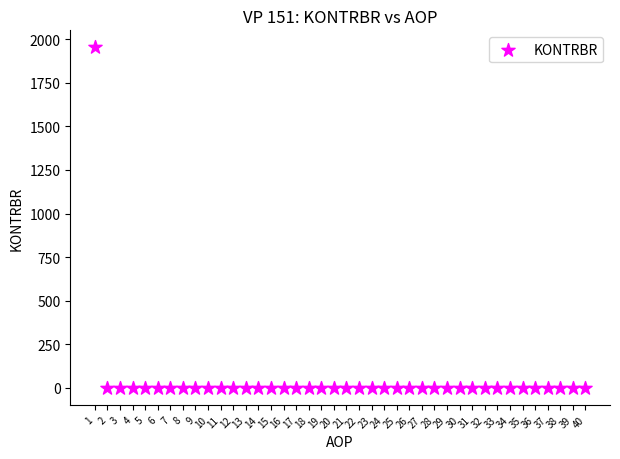

What is the range of Y values (max minus min)?

1953.0